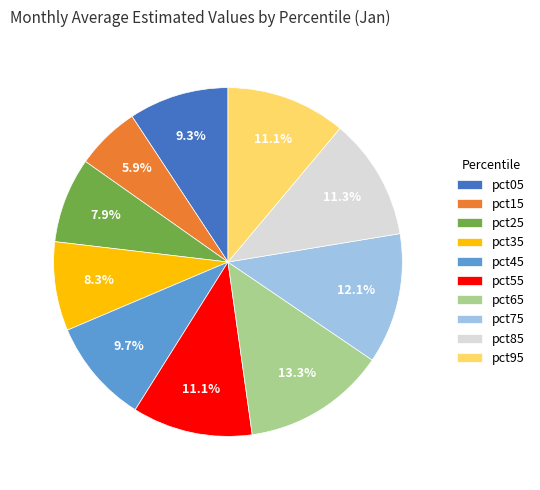

Which has a higher value, pct85 or pct25?

pct85